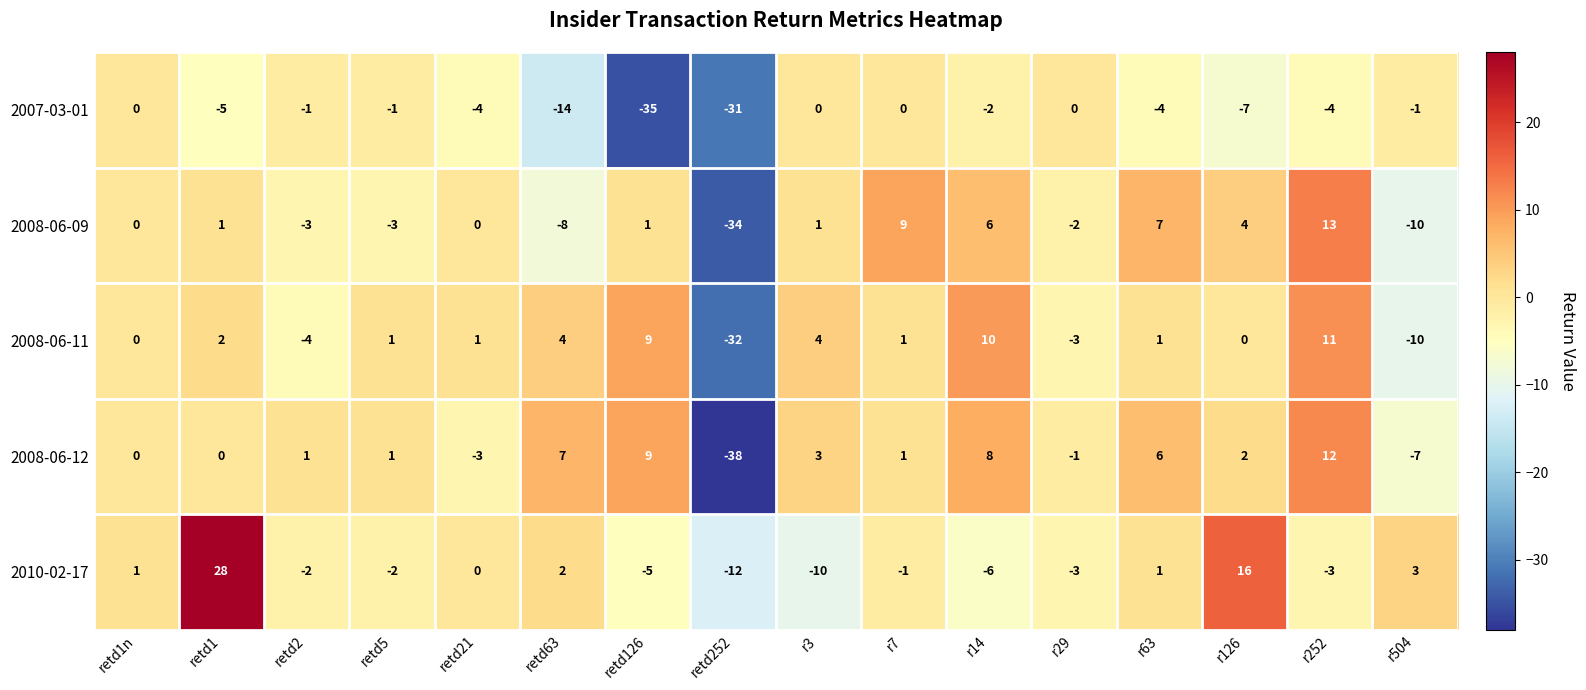

What is the sum of all 2008-06-11 values?

-5